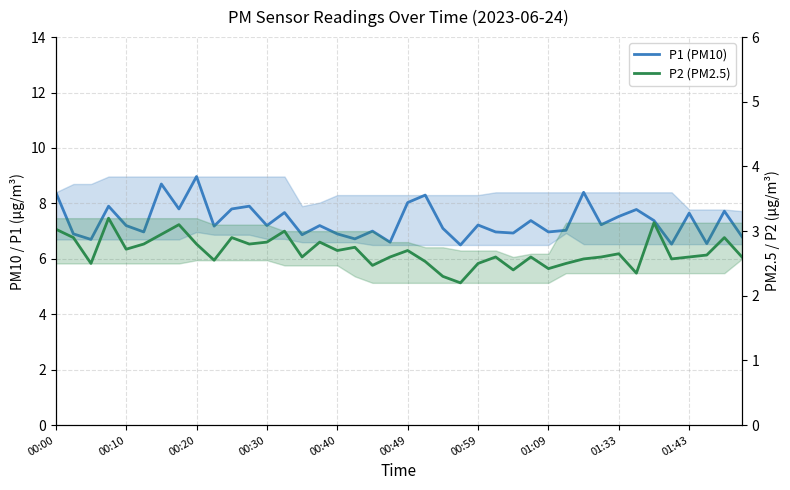

What position from the left is 23?

24